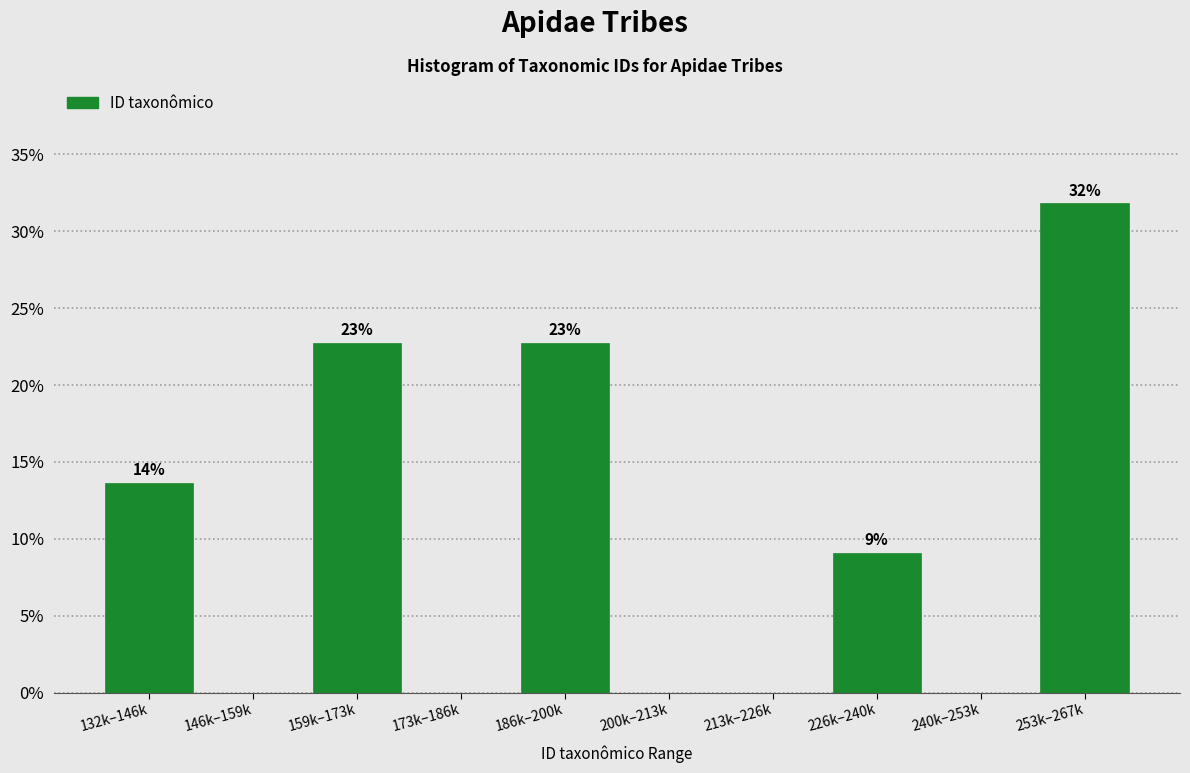

Are the bars horizontal?

No